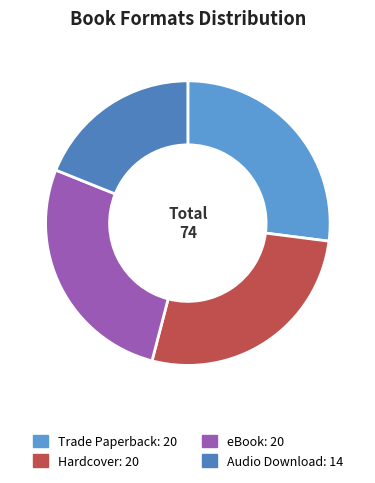

What is the smallest slice in the pie chart?

Audio Download